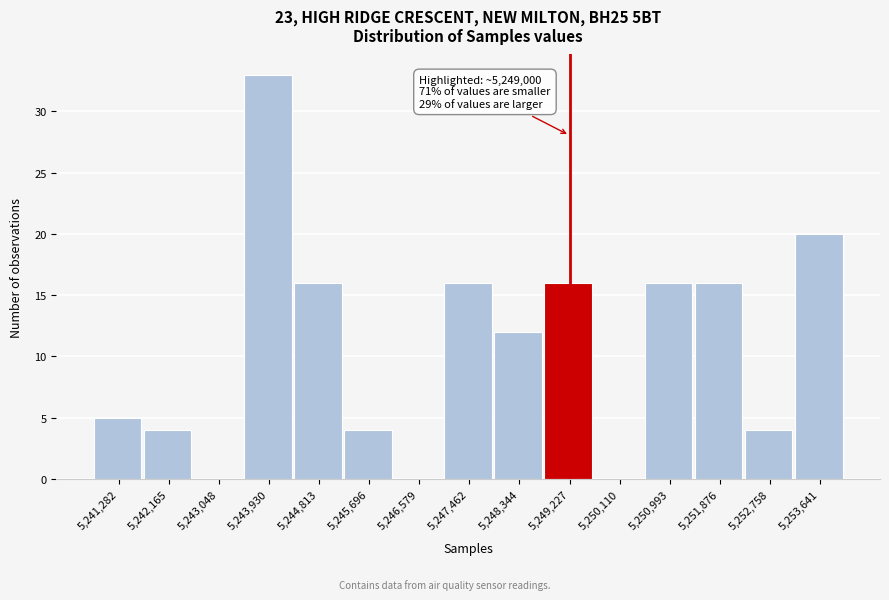

Which range on the x-axis has the tallest bar?

5243500 to 5244400